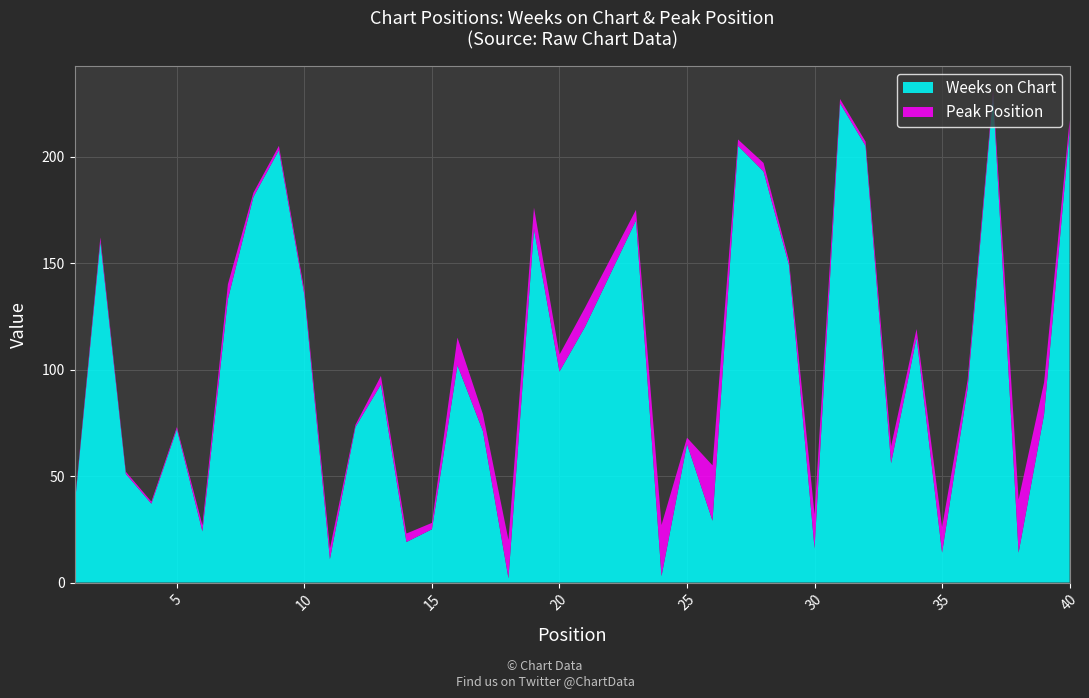

Reading left to right, what are all the values shown in this chart?

Weeks on Chart: 1=37	2=160	3=51	4=37	5=72	6=24	7=133	8=181	9=203	10=135	11=11	12=73	13=93	14=19	15=25	16=102	17=71	18=2	19=166	20=99	21=120	22=145	23=170	24=3	25=65	26=29	27=205	28=193	29=149	30=16	31=225	32=205	33=56	34=115	35=14	36=91	37=229	38=14	39=79	40=212
Peak Position: 1=1	2=2	3=1	4=1	5=1	6=3	7=7	8=2	9=2	10=2	11=5	12=1	13=4	14=4	15=3	16=13	17=8	18=18	19=10	20=8	21=9	22=7	23=5	24=24	25=3	26=26	27=3	28=4	29=2	30=16	31=2	32=2	33=8	34=4	35=12	36=4	37=2	38=25	39=15	40=5